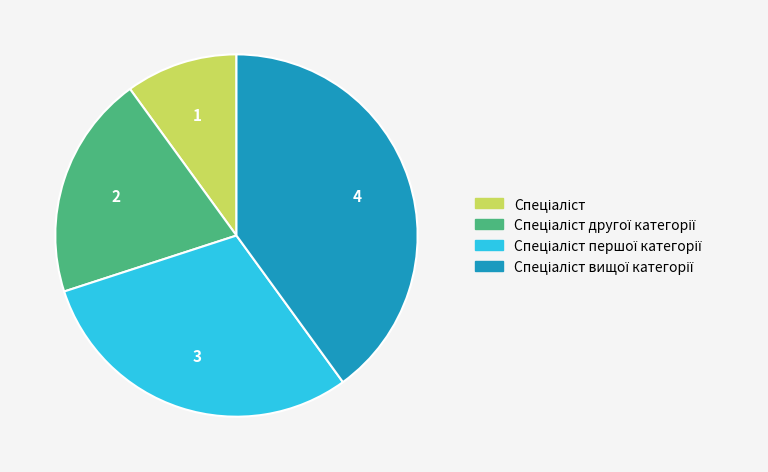

Is there a majority slice in this chart?

No